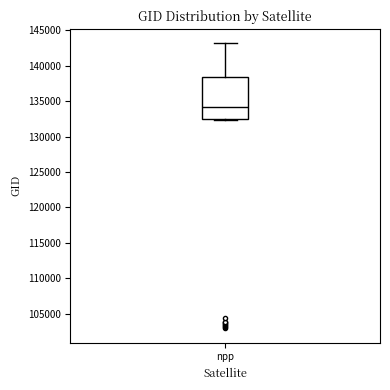

Read this box plot against the y-axis: the position of the median line, the range covered by the box, and the ends of both whiskers. The values are not printed on the chart, so give them approximately, as read against the axis.

median 134000, box 132500 to 138500, whiskers 132500 to 143000